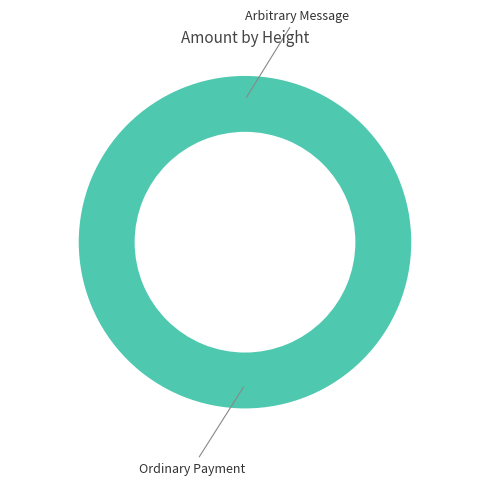

Which slice is the smallest?

385361